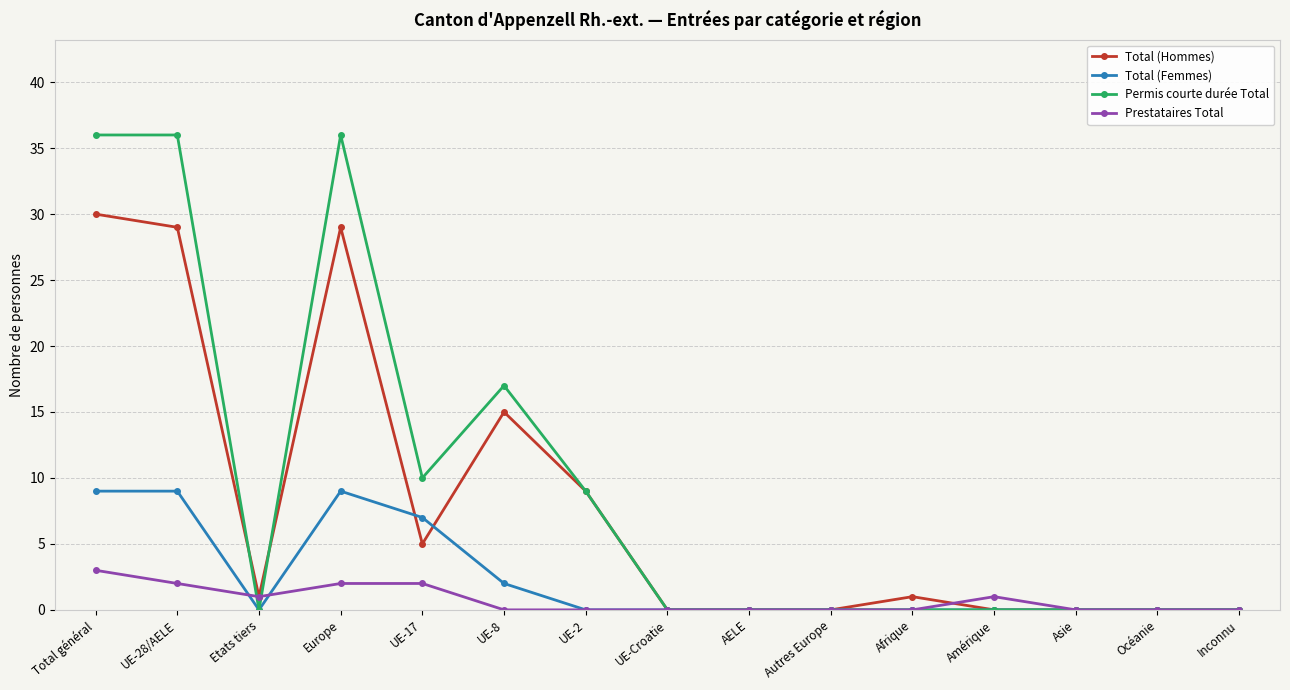

Which series has the largest total across all categories?

Permis courte durée Total